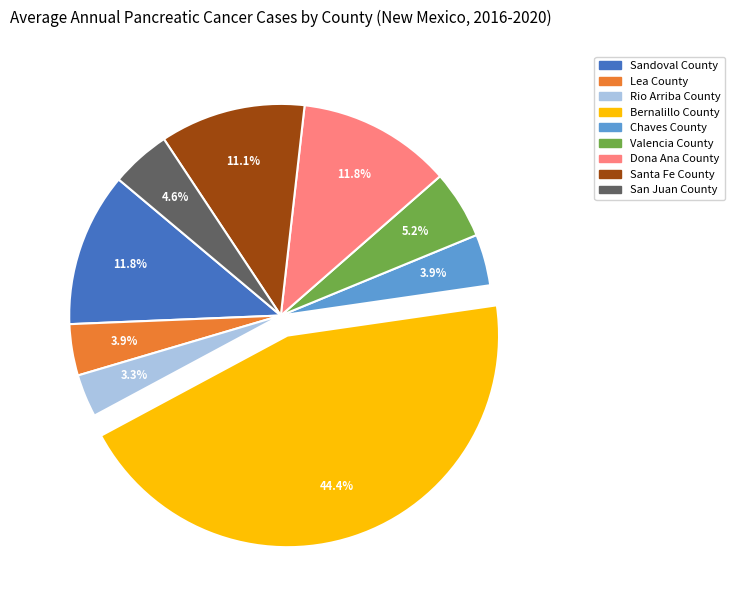

Which category has the biggest portion of the pie?

Bernalillo County